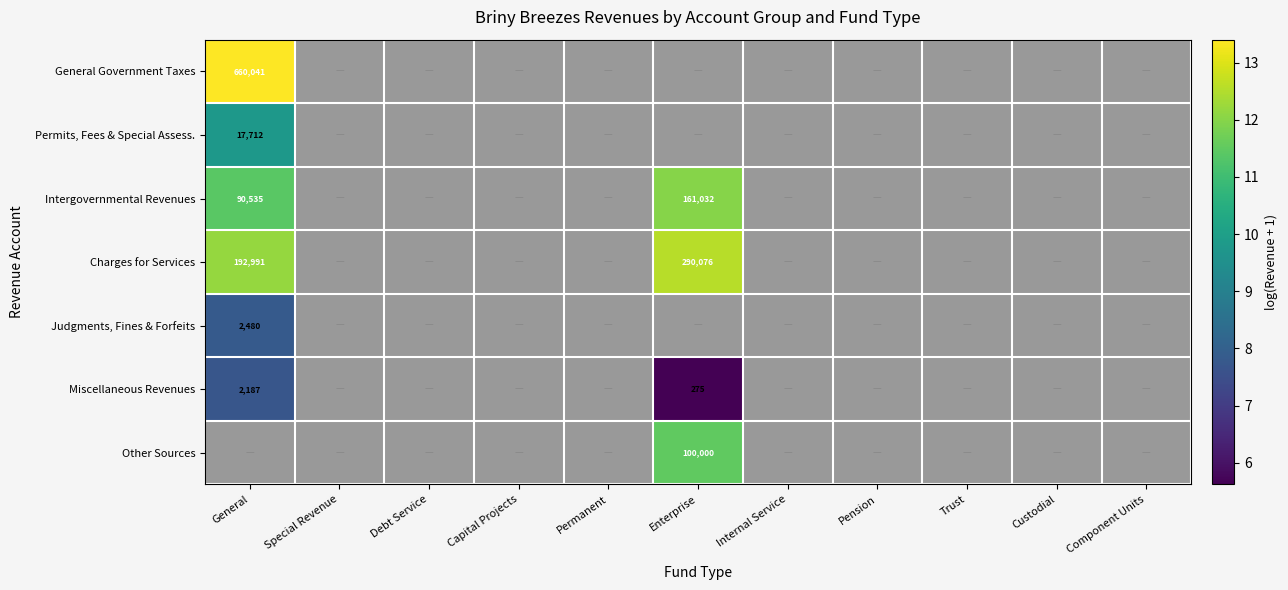

What is the difference between the maximum and minimum values in the Intergovernmental Revenues series?

0.6